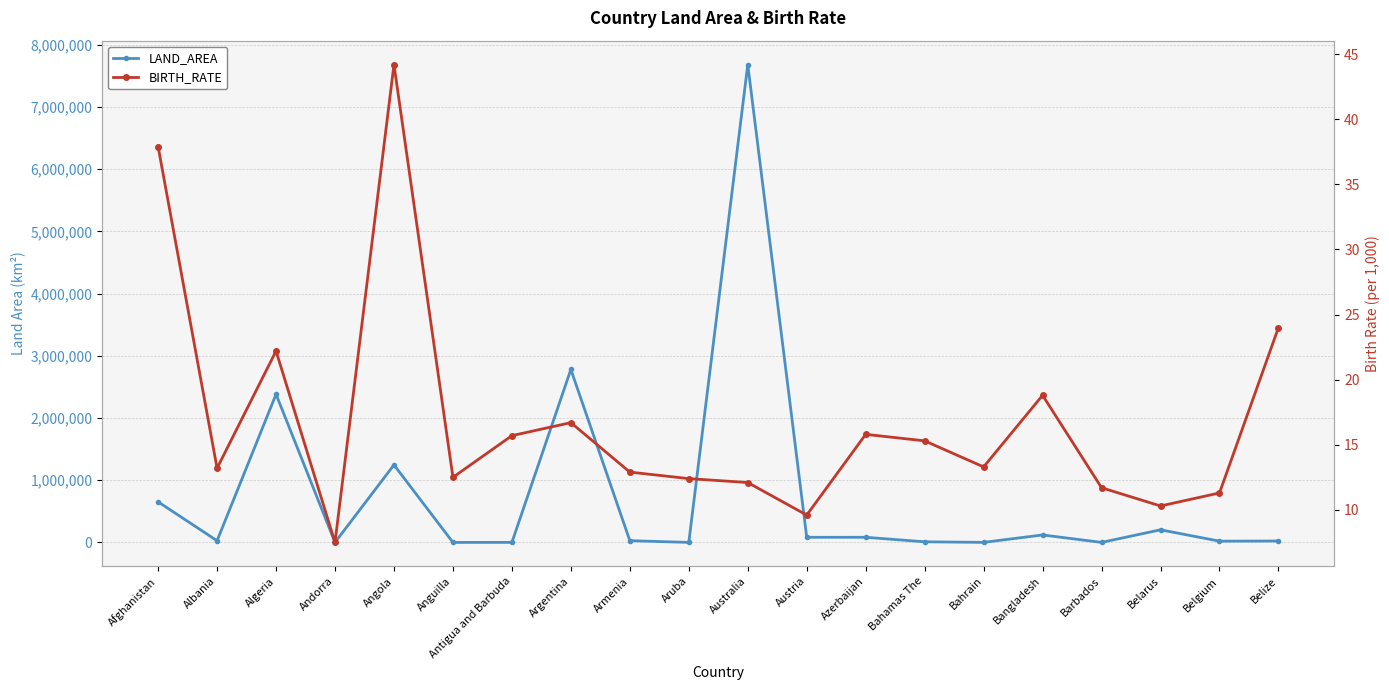

Rank the series at Bahamas The from highest to lowest value.

LAND_AREA, BIRTH_RATE